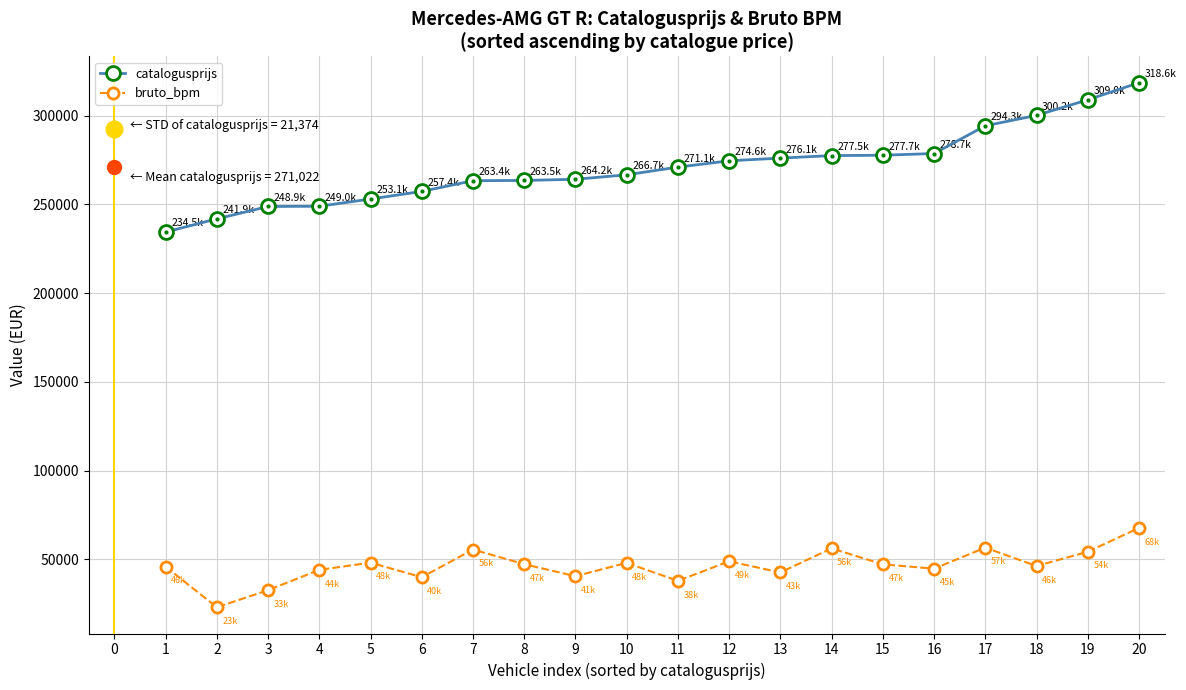

True or false: bruto_bpm and catalogusprijs cross at least once.

False